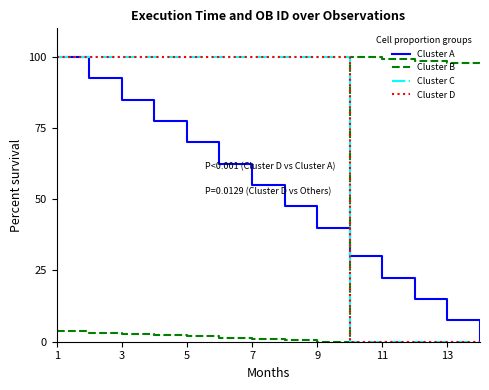

At which label is Cluster C closest to 50?

1